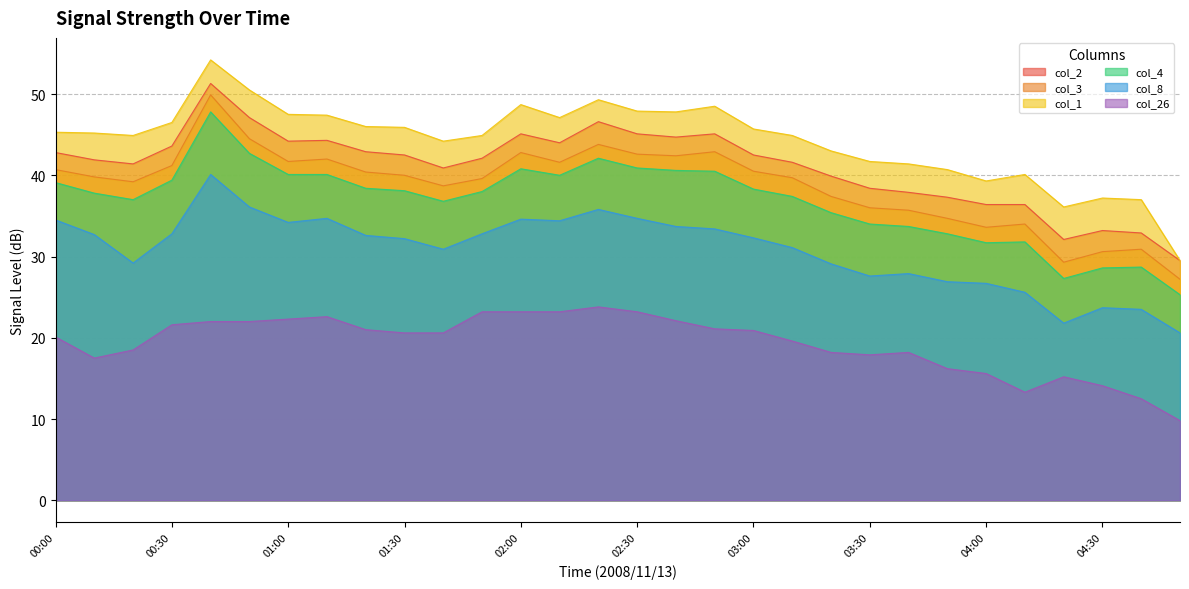

Reading left to right, list all the values displayed in this chart.

col_2: 00:00=42.8	00:10=41.9	00:20=41.4	00:30=43.6	00:40=51.3	00:50=47.1	01:00=44.2	01:10=44.3	01:20=42.9	01:30=42.5	01:40=40.9	01:50=42.1	02:00=45.1	02:10=44.0	02:20=46.6	02:30=45.1	02:40=44.7	02:50=45.1	03:00=42.5	03:10=41.6	03:20=39.9	03:30=38.4	03:40=37.9	03:50=37.3	04:00=36.4	04:10=36.4	04:20=32.1	04:30=33.2	04:40=32.9	04:50=29.5
col_3: 00:00=40.7	00:10=39.8	00:20=39.2	00:30=41.2	00:40=49.9	00:50=44.5	01:00=41.7	01:10=42.0	01:20=40.4	01:30=40.0	01:40=38.7	01:50=39.6	02:00=42.8	02:10=41.6	02:20=43.8	02:30=42.6	02:40=42.4	02:50=42.9	03:00=40.5	03:10=39.7	03:20=37.4	03:30=36.0	03:40=35.7	03:50=34.7	04:00=33.6	04:10=34.0	04:20=29.3	04:30=30.6	04:40=30.9	04:50=27.2
col_1: 00:00=45.3	00:10=45.2	00:20=44.9	00:30=46.5	00:40=54.2	00:50=50.5	01:00=47.5	01:10=47.4	01:20=46.0	01:30=45.9	01:40=44.2	01:50=44.9	02:00=48.7	02:10=47.1	02:20=49.3	02:30=47.9	02:40=47.8	02:50=48.5	03:00=45.7	03:10=44.9	03:20=43.0	03:30=41.7	03:40=41.4	03:50=40.7	04:00=39.3	04:10=40.1	04:20=36.1	04:30=37.2	04:40=37.0	04:50=29.5
col_4: 00:00=39.1	00:10=37.8	00:20=37.0	00:30=39.4	00:40=47.8	00:50=42.7	01:00=40.1	01:10=40.1	01:20=38.4	01:30=38.1	01:40=36.8	01:50=38.0	02:00=40.8	02:10=40.0	02:20=42.1	02:30=40.9	02:40=40.6	02:50=40.5	03:00=38.3	03:10=37.4	03:20=35.4	03:30=34.0	03:40=33.7	03:50=32.8	04:00=31.7	04:10=31.8	04:20=27.3	04:30=28.6	04:40=28.7	04:50=25.3
col_8: 00:00=34.5	00:10=32.7	00:20=29.2	00:30=32.8	00:40=40.1	00:50=36.1	01:00=34.2	01:10=34.7	01:20=32.6	01:30=32.2	01:40=30.9	01:50=32.8	02:00=34.6	02:10=34.4	02:20=35.8	02:30=34.7	02:40=33.7	02:50=33.4	03:00=32.3	03:10=31.1	03:20=29.1	03:30=27.6	03:40=27.9	03:50=26.9	04:00=26.7	04:10=25.6	04:20=21.8	04:30=23.7	04:40=23.5	04:50=20.6
col_26: 00:00=20.1	00:10=17.5	00:20=18.5	00:30=21.6	00:40=22.0	00:50=22.0	01:00=22.3	01:10=22.6	01:20=21.0	01:30=20.6	01:40=20.6	01:50=23.2	02:00=23.2	02:10=23.2	02:20=23.8	02:30=23.2	02:40=22.1	02:50=21.1	03:00=20.9	03:10=19.6	03:20=18.2	03:30=17.9	03:40=18.2	03:50=16.2	04:00=15.6	04:10=13.3	04:20=15.2	04:30=14.1	04:40=12.5	04:50=9.8